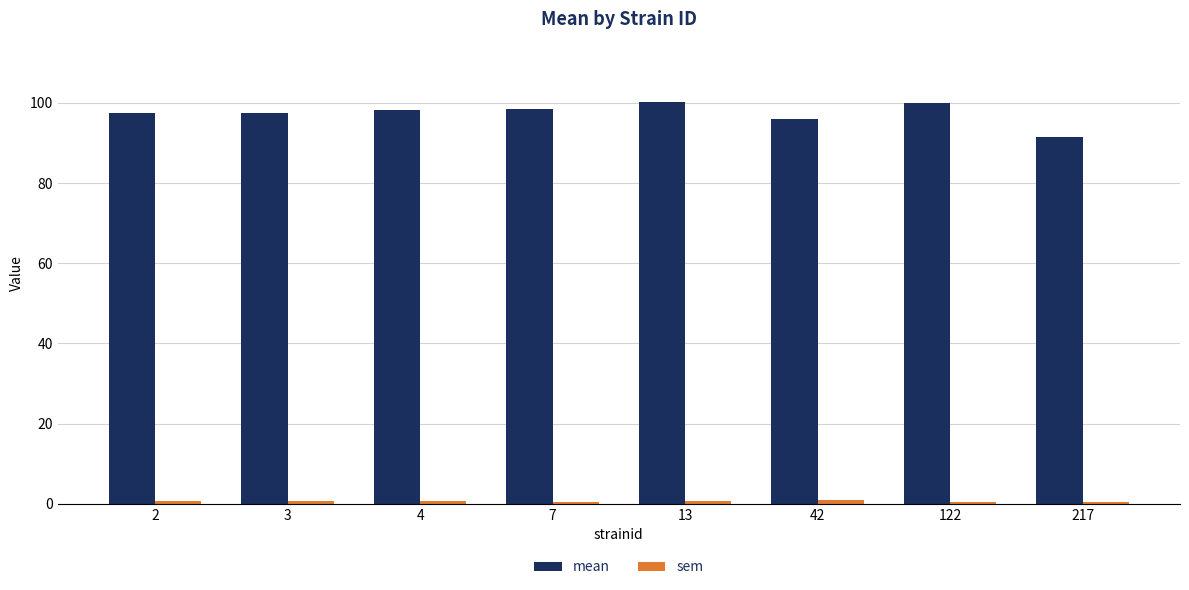

How many bars are there in each group?

2